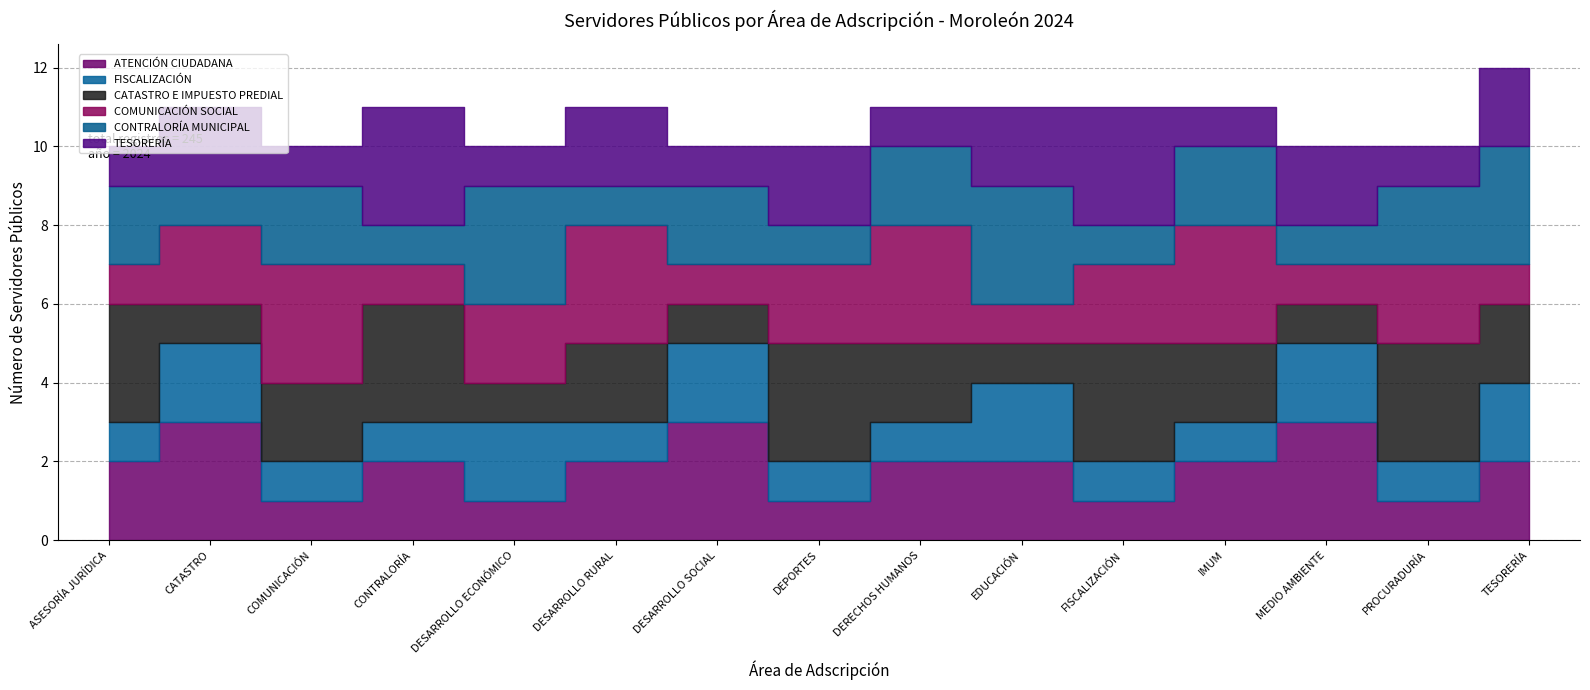

What is the highest value of the FISCALIZACIÓN series?

2